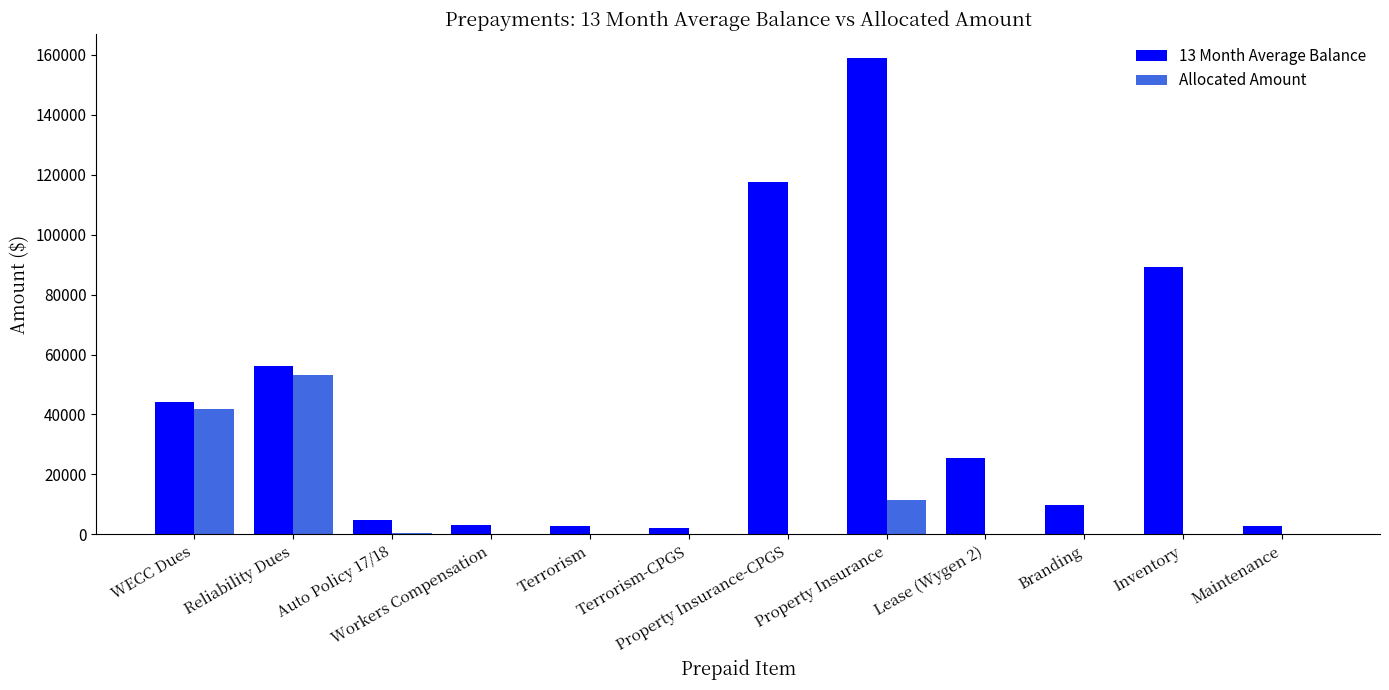

What are all the series names shown in the legend?

13 Month Average Balance, Allocated Amount